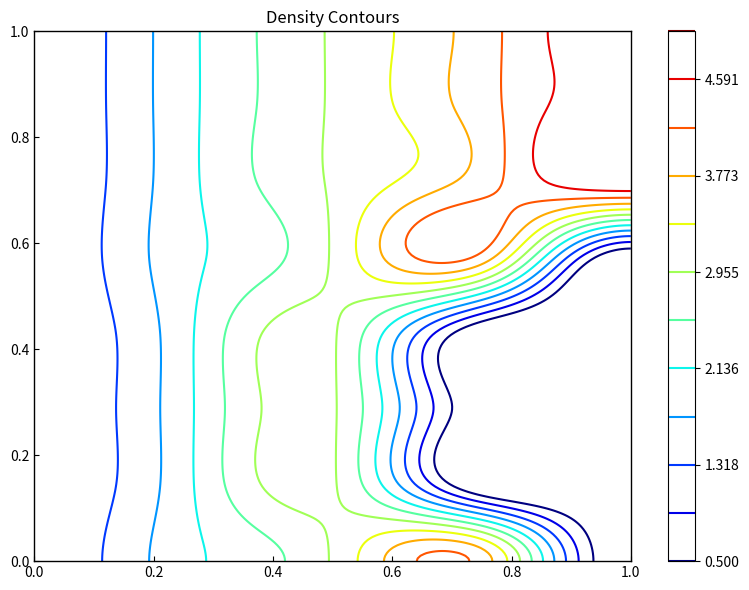

Count the number of data series in this chart.

8